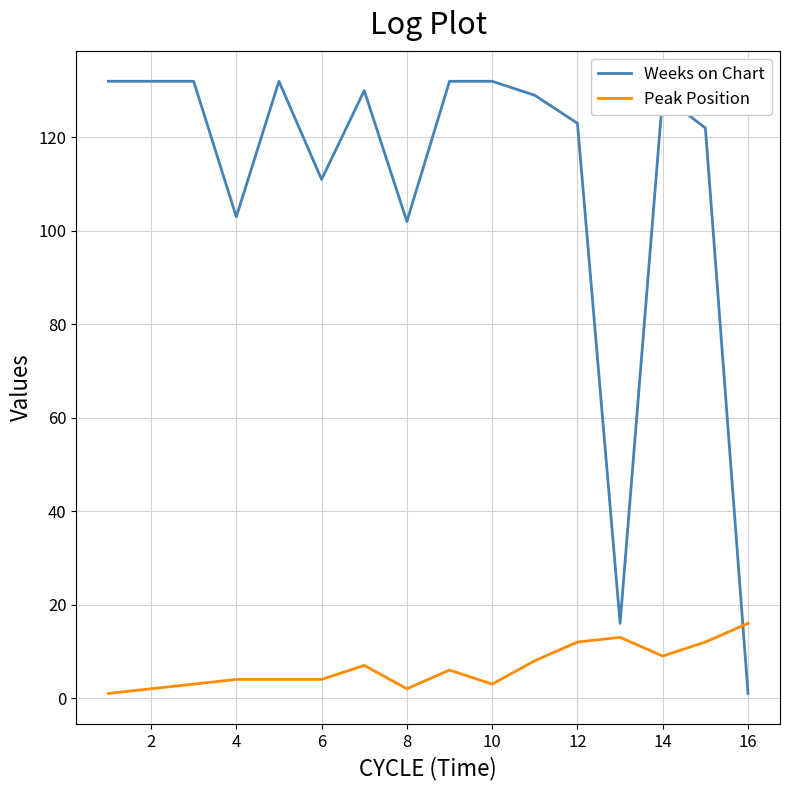

Reading left to right, list all the values displayed in this chart.

Weeks on Chart: 132	132	132	103	132	111	130	102	132	132	129	123	16	129	122	1
Peak Position: 1	2	3	4	4	4	7	2	6	3	8	12	13	9	12	16